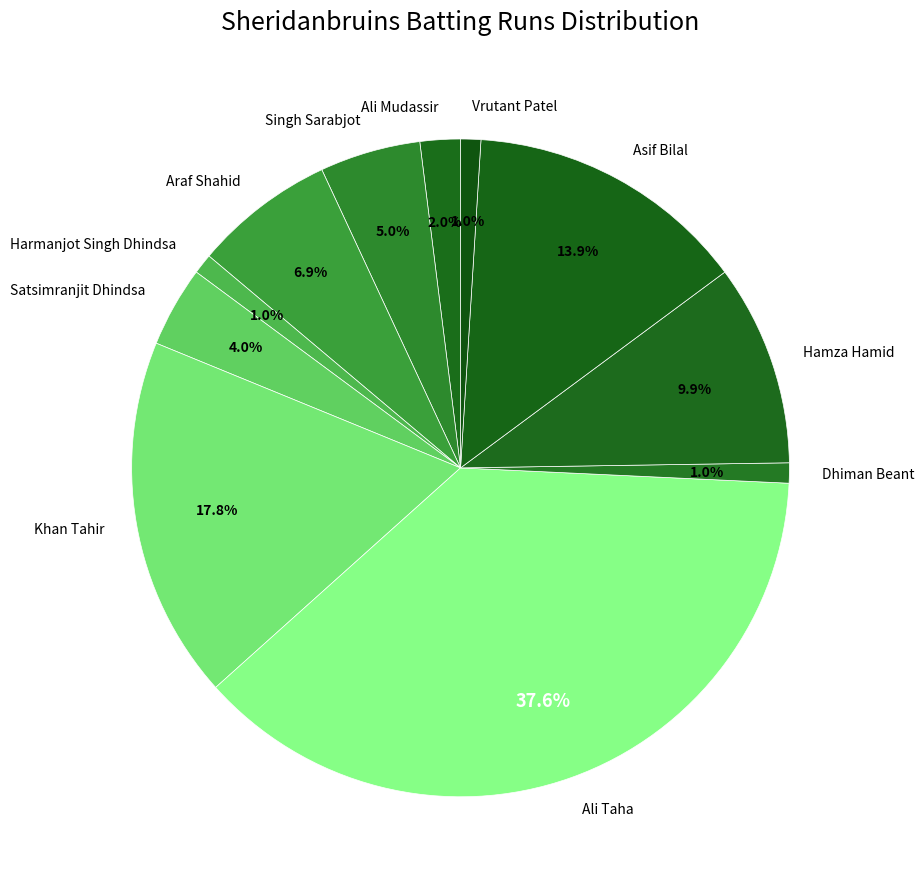

To the nearest percent, what is the difference between the Asif Bilal and Ali Taha slice percentages?

24%